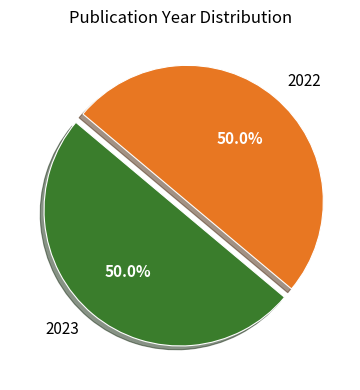

How many slices are in this pie chart?

2